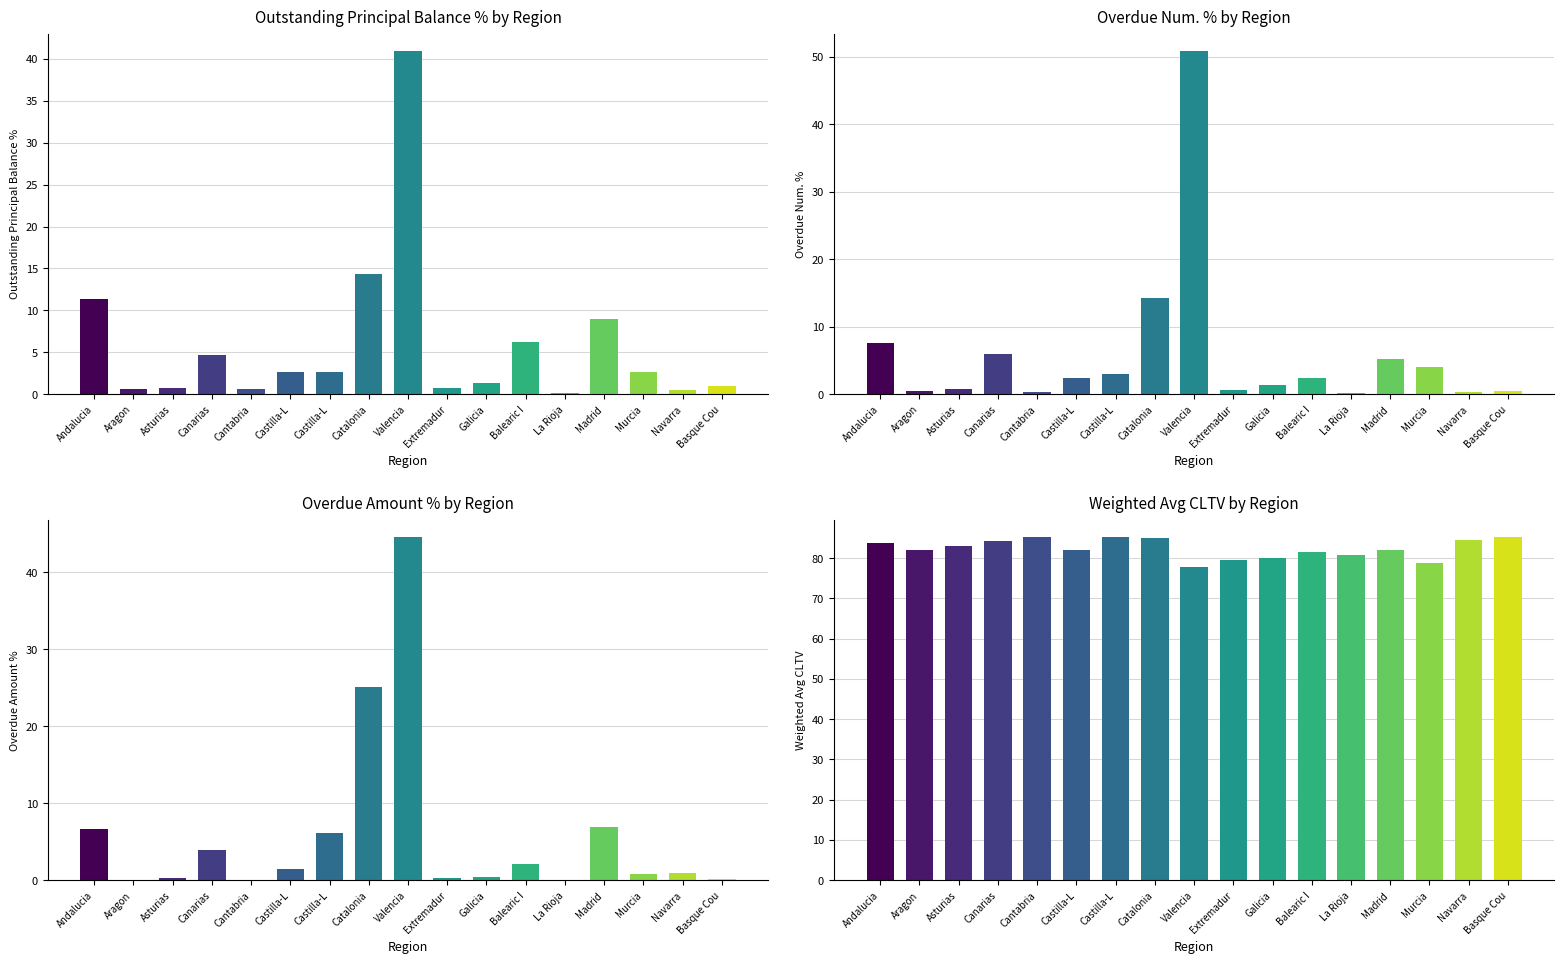

Reading left to right, list all the values displayed in this chart.

Outstanding Principal Balance %: 11.3	0.7	0.7	4.6	0.6	2.6	2.6	14.3	41.0	0.7	1.4	6.2	0.2	9.0	2.6	0.5	0.9
Overdue Num. %: 7.6	0.5	0.8	5.9	0.3	2.3	3.0	14.2	50.9	0.6	1.4	2.3	0.2	5.2	4.1	0.3	0.5
Overdue Amount %: 6.6	0.0	0.3	3.9	0.1	1.5	6.2	25.1	44.6	0.3	0.5	2.1	0.0	7.0	0.8	0.9	0.1
Weighted Avg CLTV: 83.7	82.0	83.0	84.3	85.2	82.0	85.2	85.1	77.9	79.6	80.1	81.5	80.7	82.1	78.7	84.5	85.3